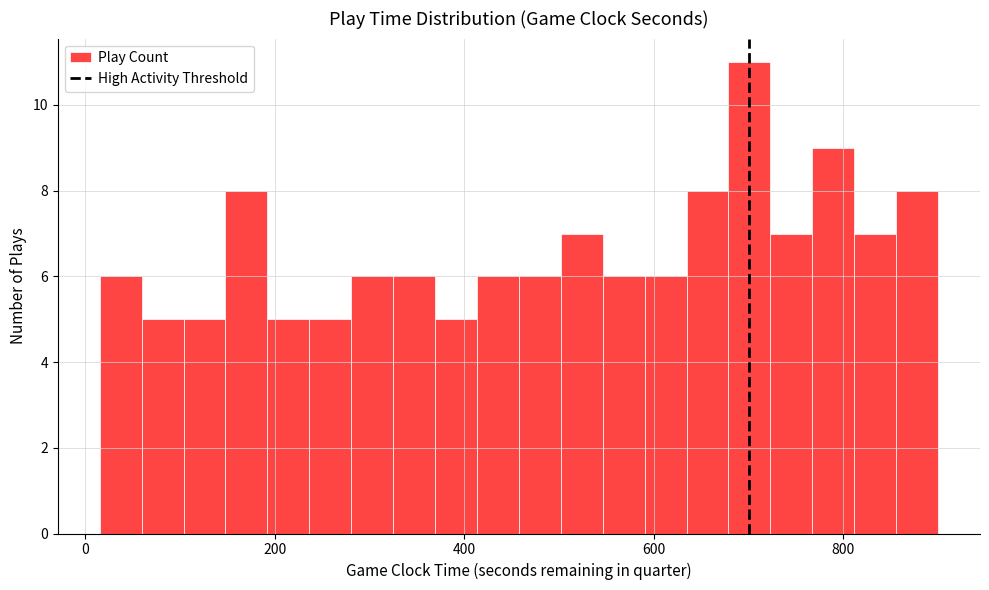

Around what value on the x-axis is the tallest bar? Give the approximate position of its centre, as read against the axis.

700